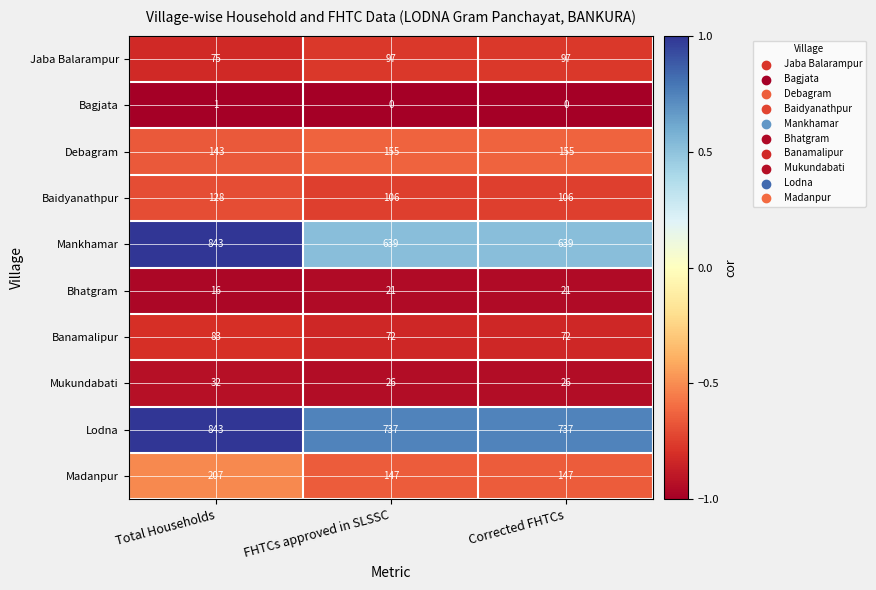

What is the average value of the Bhatgram series?

19